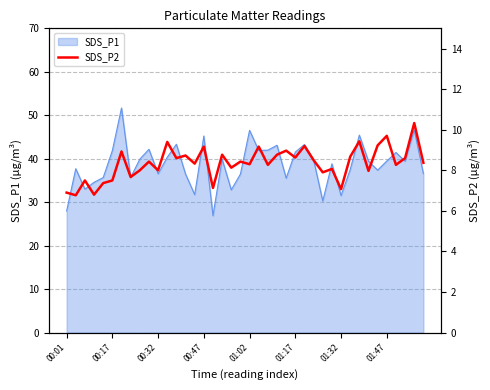

Is it true that SDS_P1 equals 27.5 at 01:02?

False